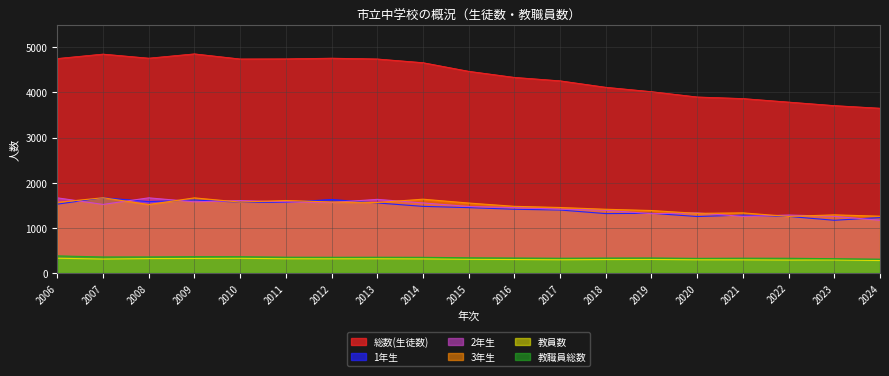

What is the difference between the maximum and second lowest values in the 3年生 series?

409